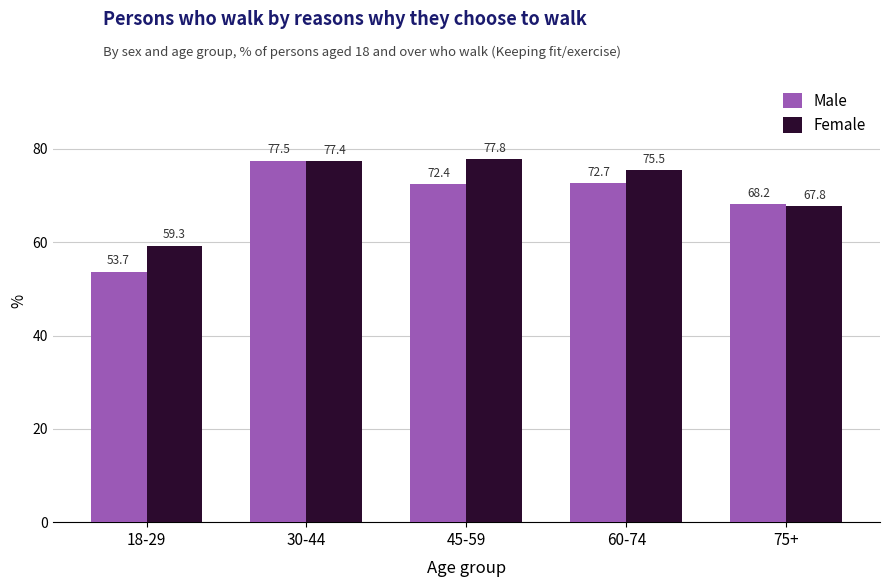

Is the value of Male at 60-74 greater than the value of Female at 75+?

Yes